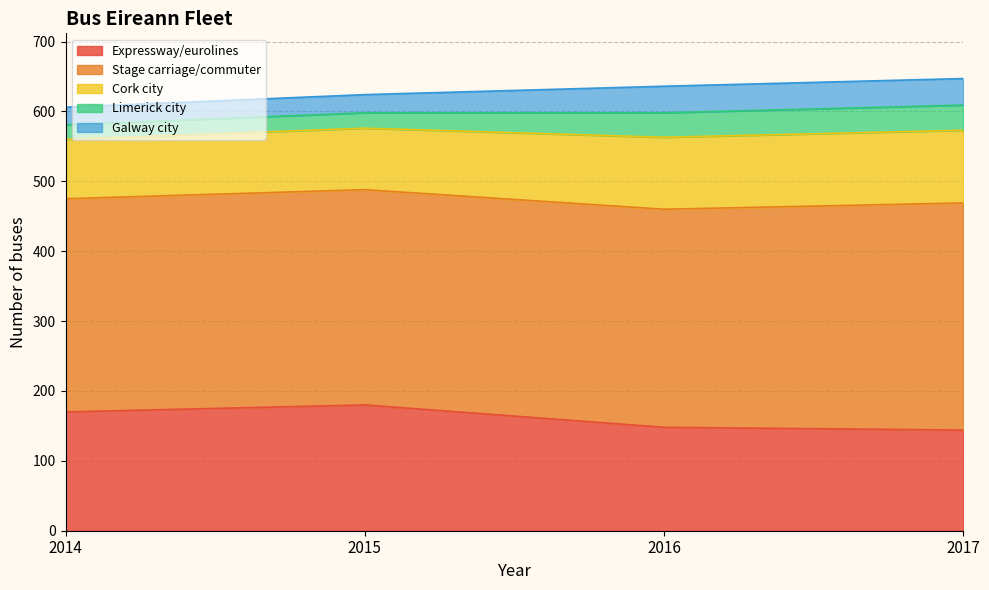

What is the sum of the Expressway/eurolines values at 2014 and 2016?

318